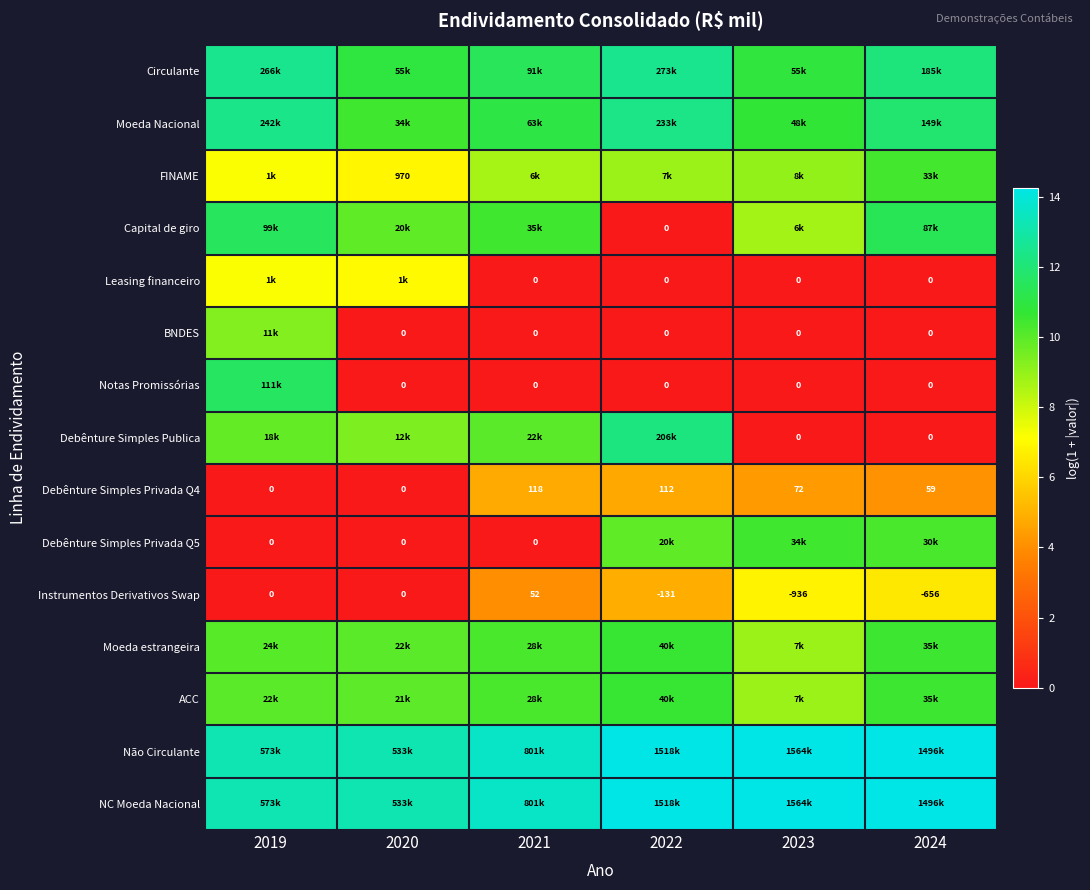

The Debênture Simples Privada Q4 series shows 7.0 at 2024. True or false?

False